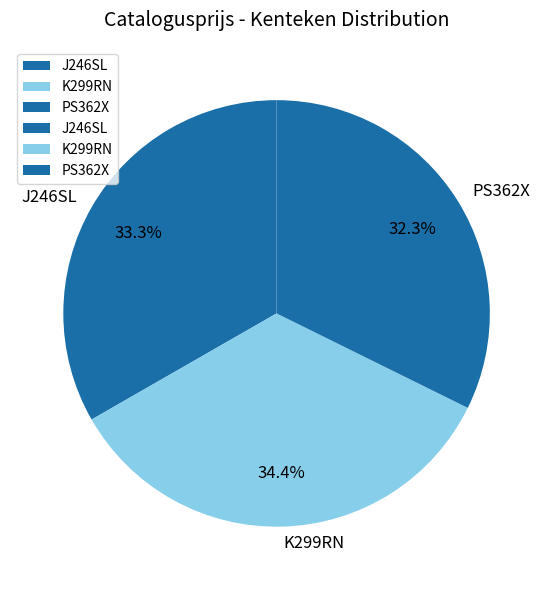

Which category has the smallest portion of the pie?

PS362X